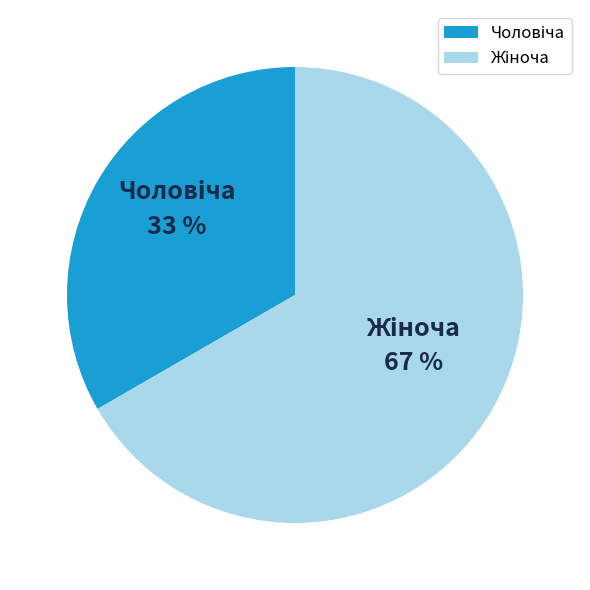

Does any single category account for the majority?

Yes